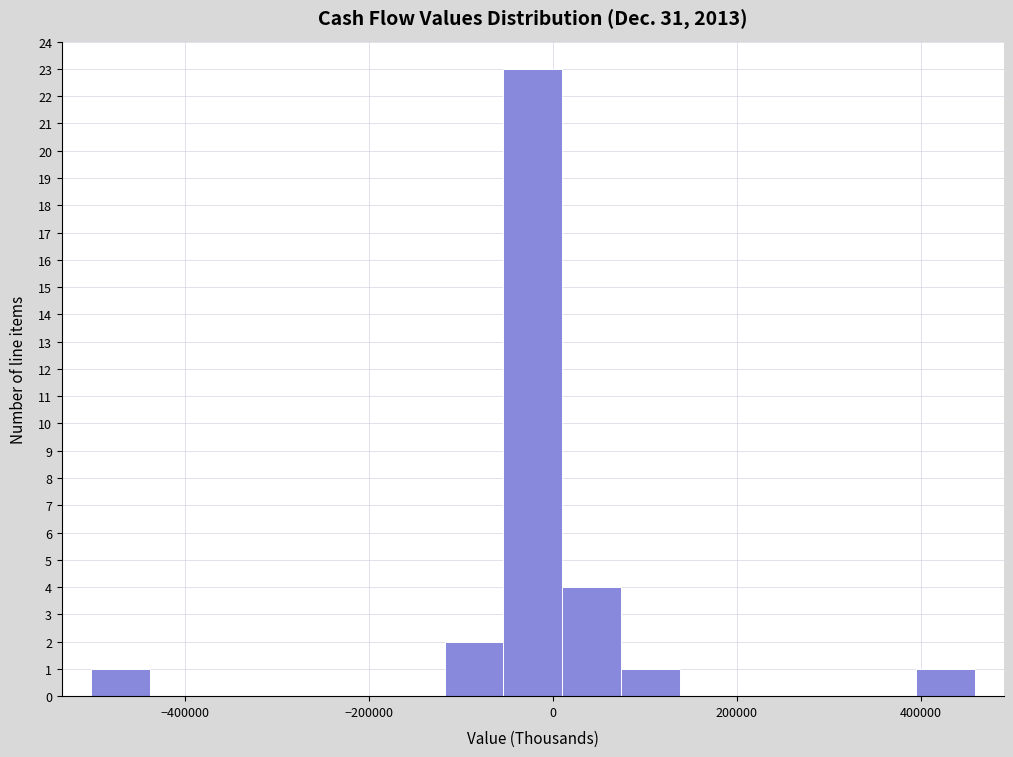

Around what value on the x-axis is the tallest bar? Give the approximate position of its centre, as read against the axis.

-20000